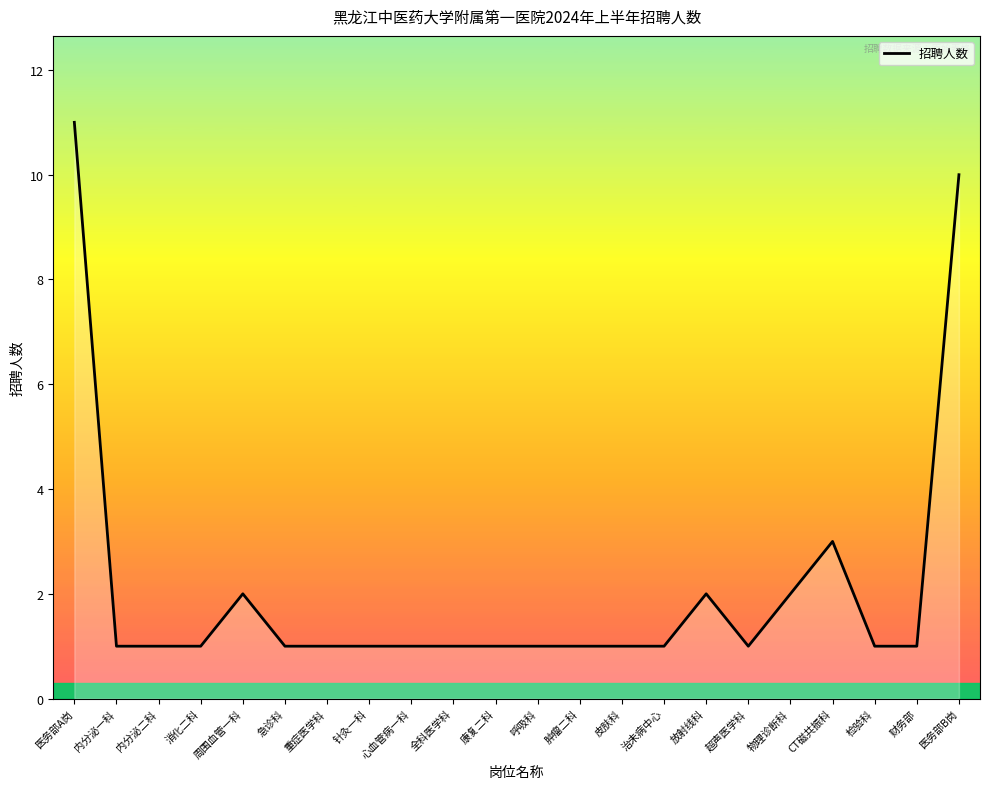

What is the change in value from 医务部A岗 to 周围血管一科?

-9